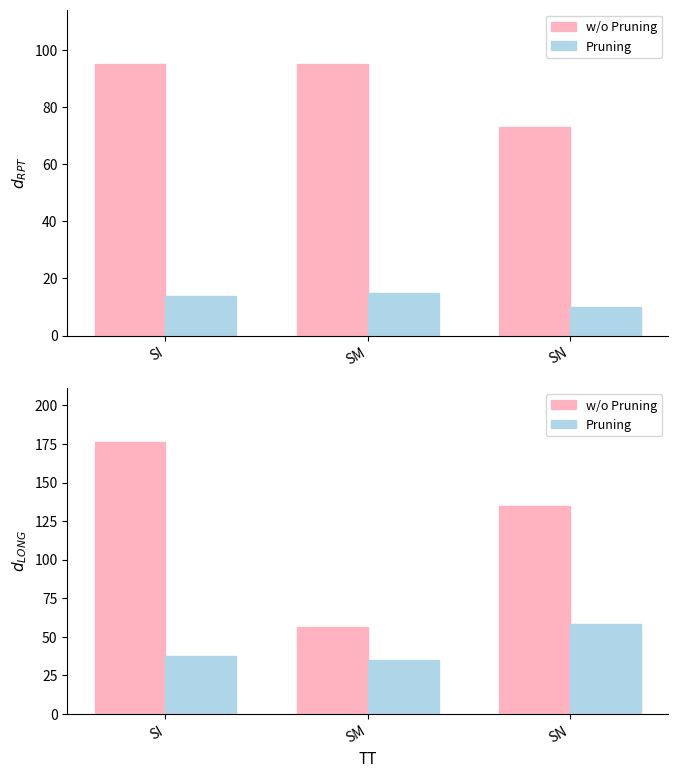

What is the value of the w/o Pruning bar at the 1st from the left?

176.1